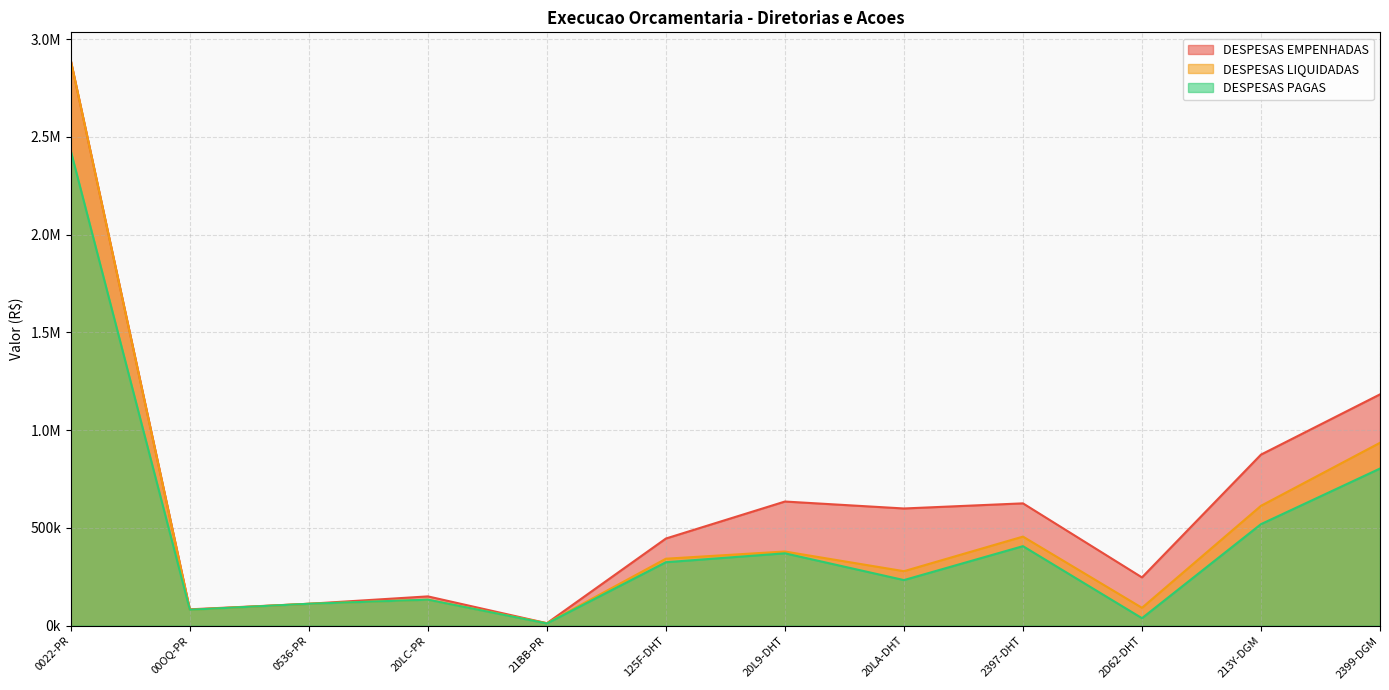

At how many categories does at least one series exceed 1305568?

1